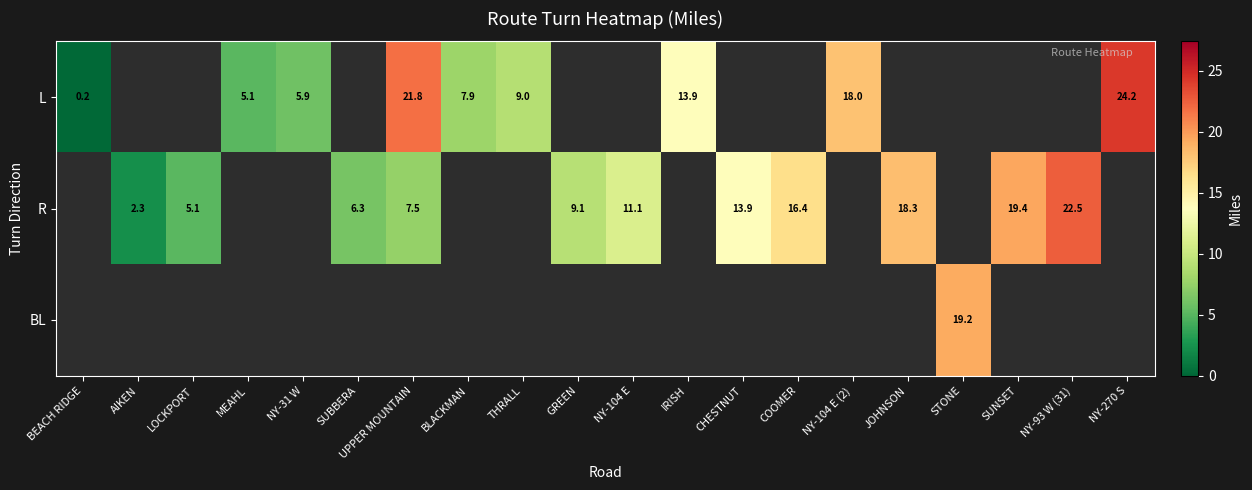

True or false: R has a value of 9.1 at GREEN.

True